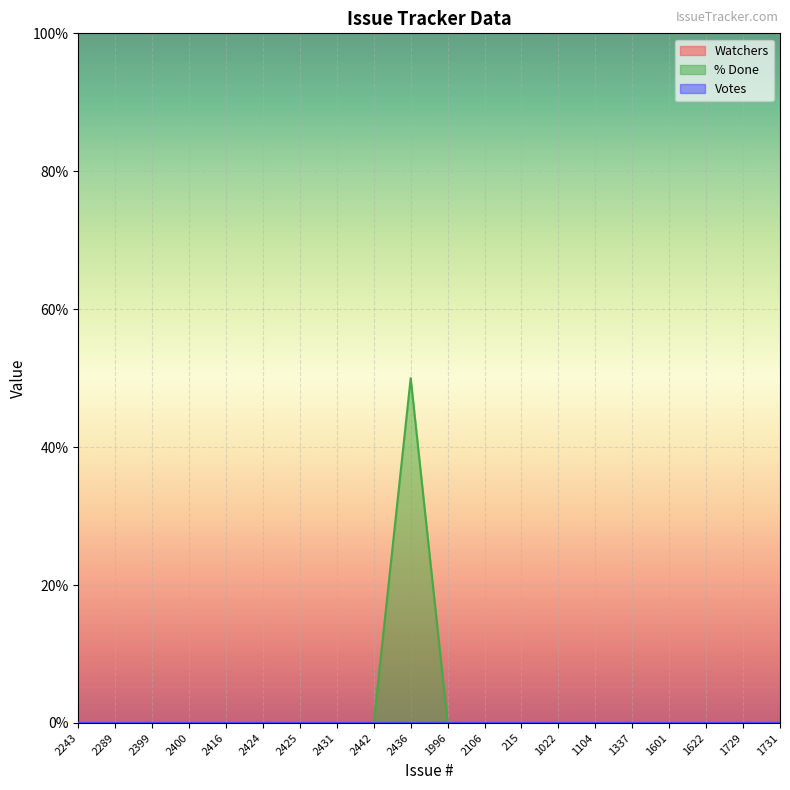

At which category does the chart reach its minimum across all series?

2243